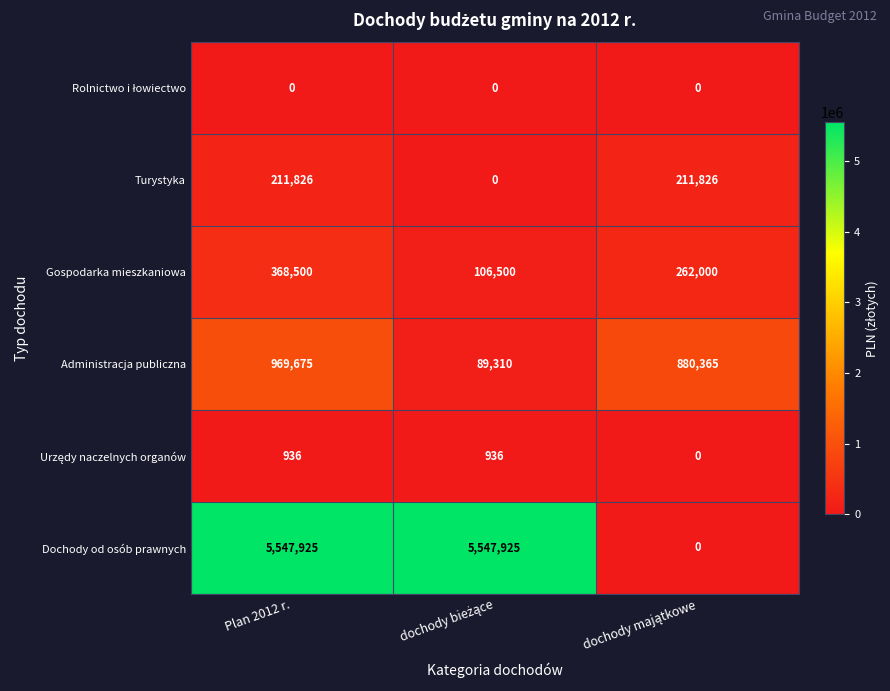

Count the Dochody od osób prawnych values in the range 0 to 5547925.

3